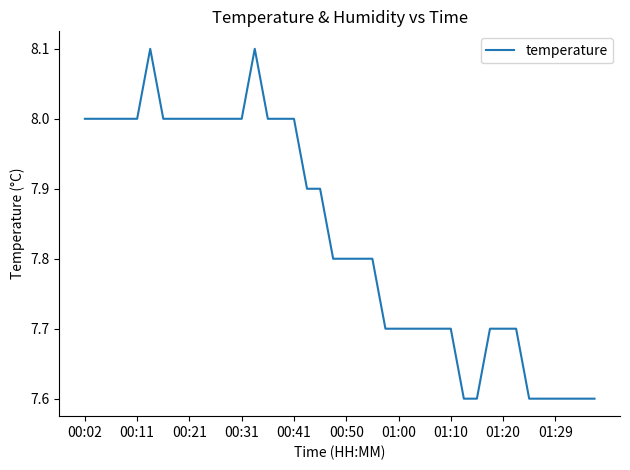

Reading right to left, what are all the values shown in this chart?

7.6	7.6	7.6	7.6	7.6	7.6	7.7	7.7	7.7	7.6	7.6	7.7	7.7	7.7	7.7	7.7	7.7	7.8	7.8	7.8	7.8	7.9	7.9	8.0	8.0	8.0	8.1	8.0	8.0	8.0	8.0	8.0	8.0	8.0	8.1	8.0	8.0	8.0	8.0	8.0